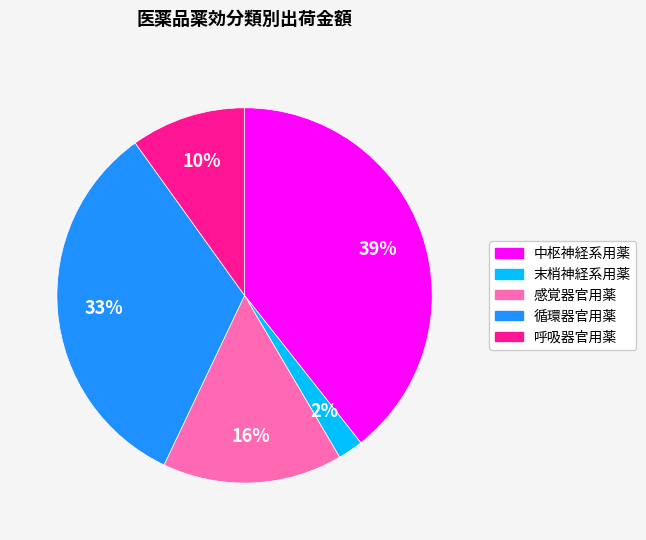

Does 循環器官用薬 represent more than half of the total?

No